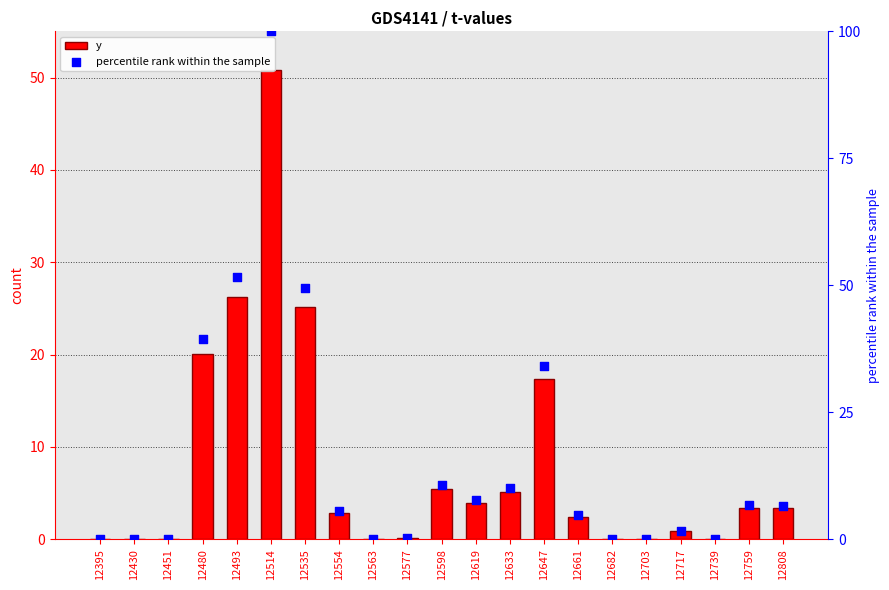

At which category is the sum across all series the highest?

12514